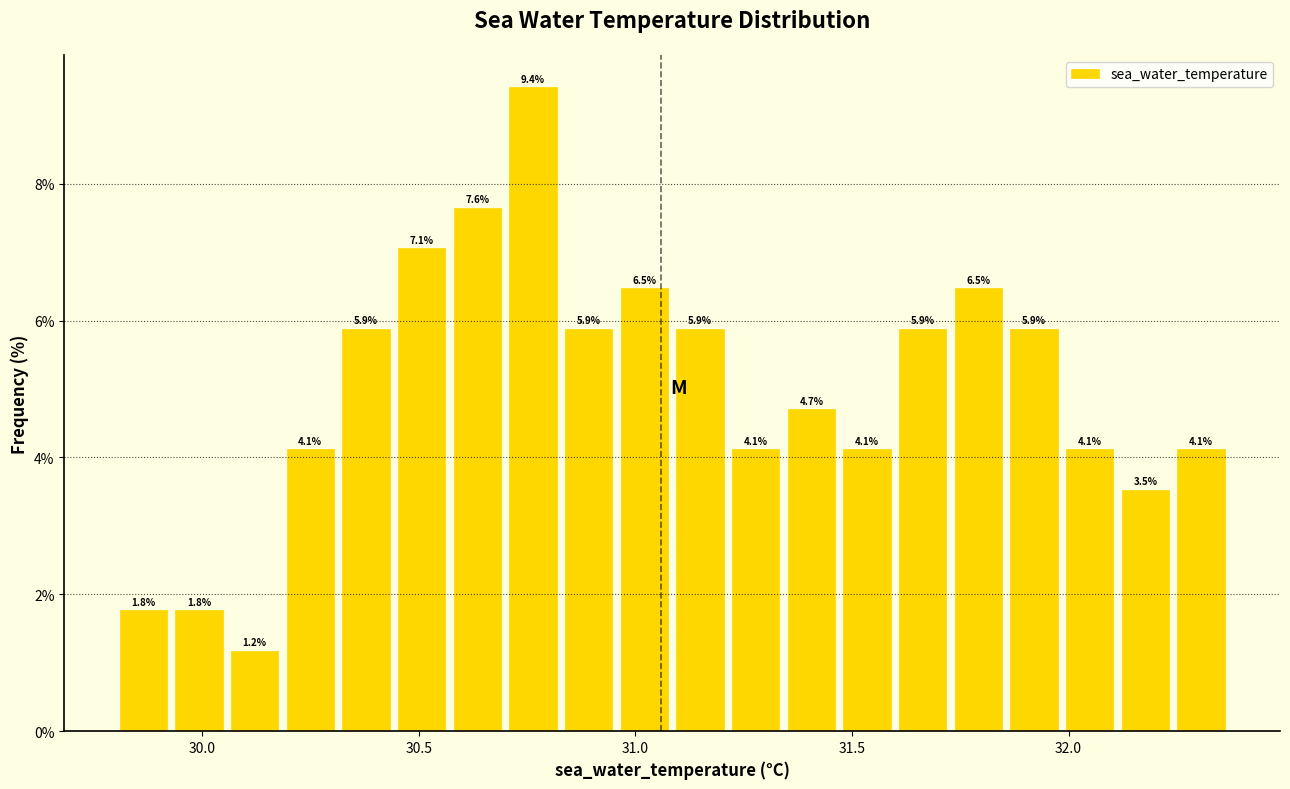

Around what value on the x-axis is the tallest bar? Give the approximate position of its centre, as read against the axis.

30.75